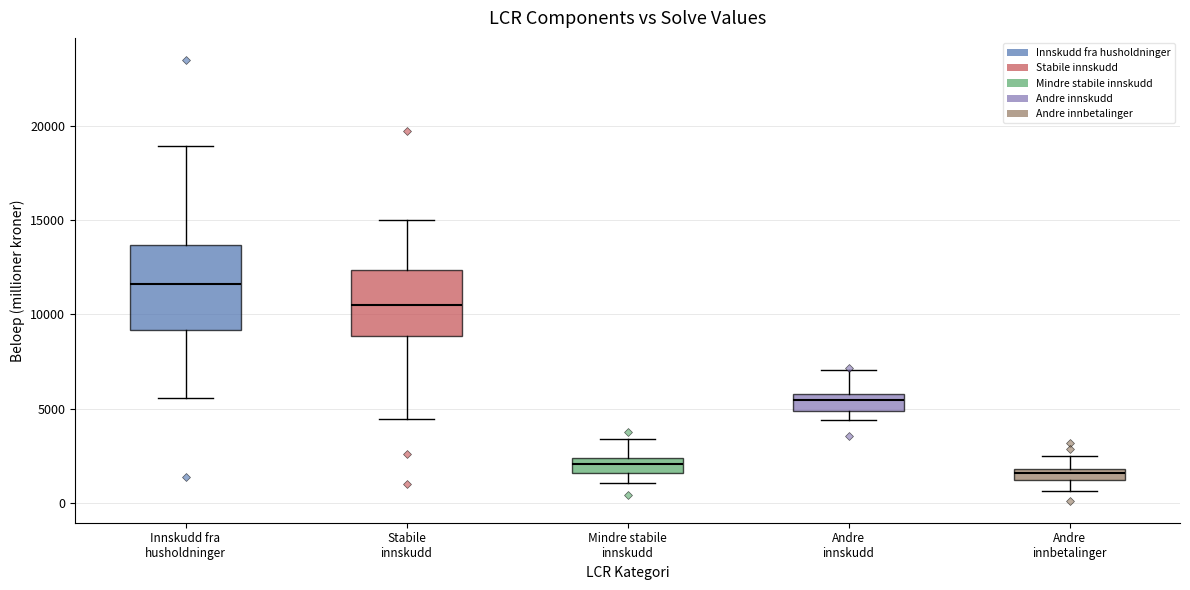

Which box has the lowest median line?

Andre innbetalinger